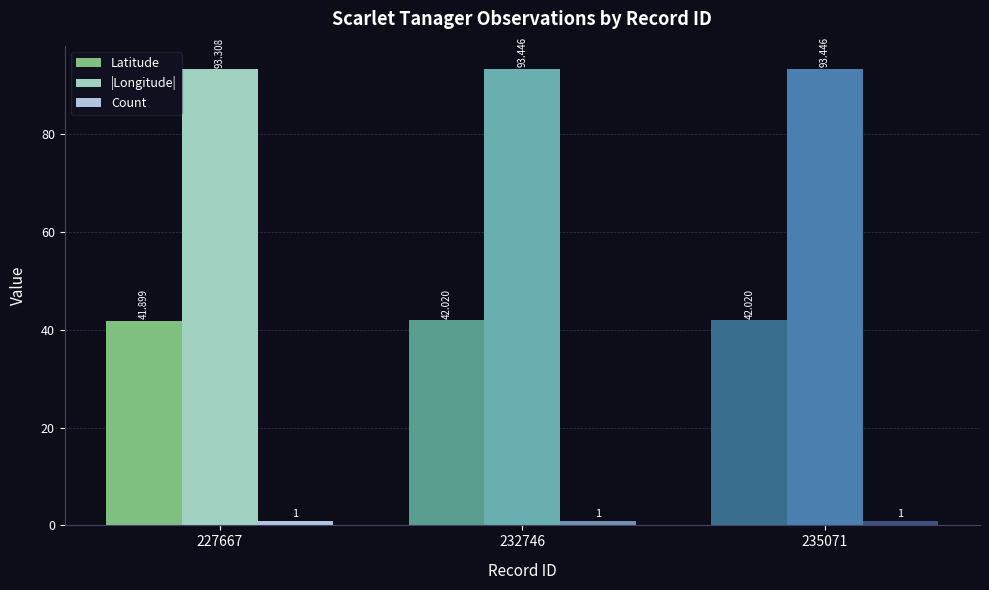

Rank the series at 235071 from lowest to highest value.

Count, Latitude, |Longitude|